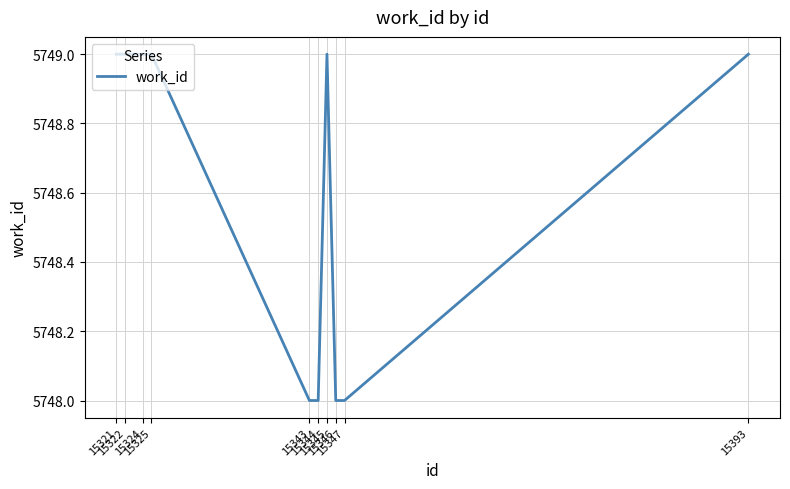

What is the sum of the values at 15344 and 15322?

11497